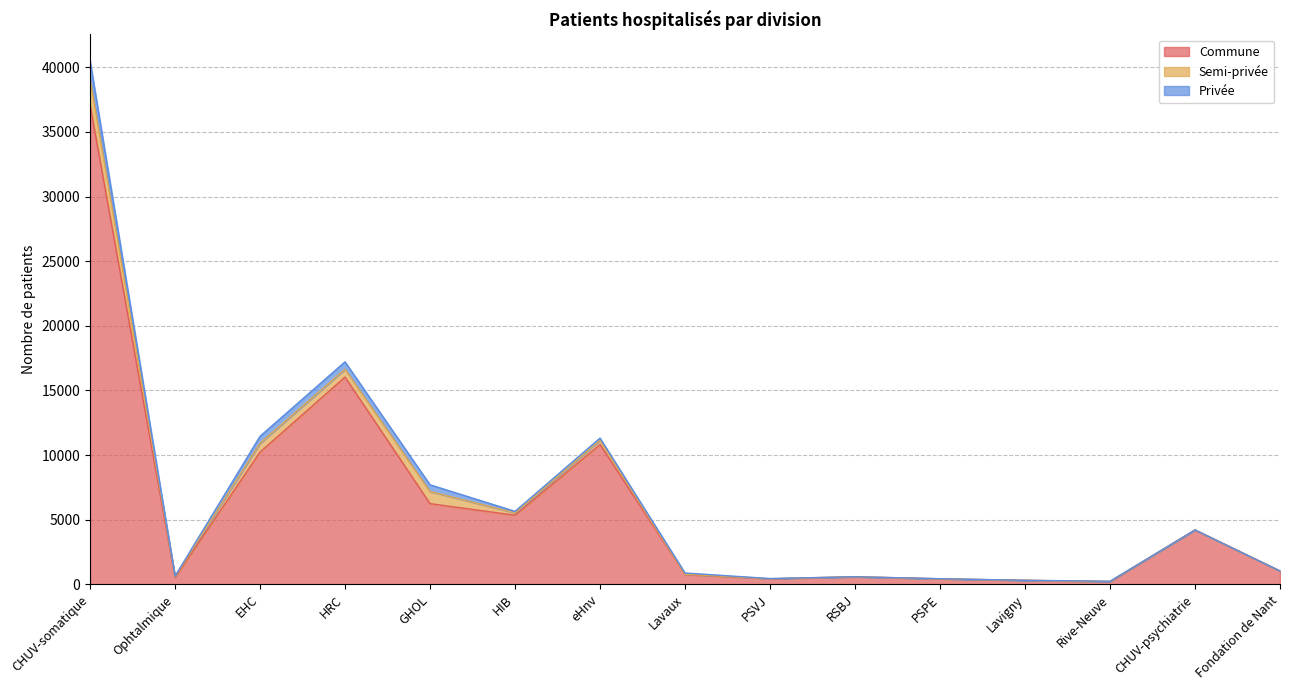

Between HIB and Fondation de Nant, which series saw the biggest shift?

Commune